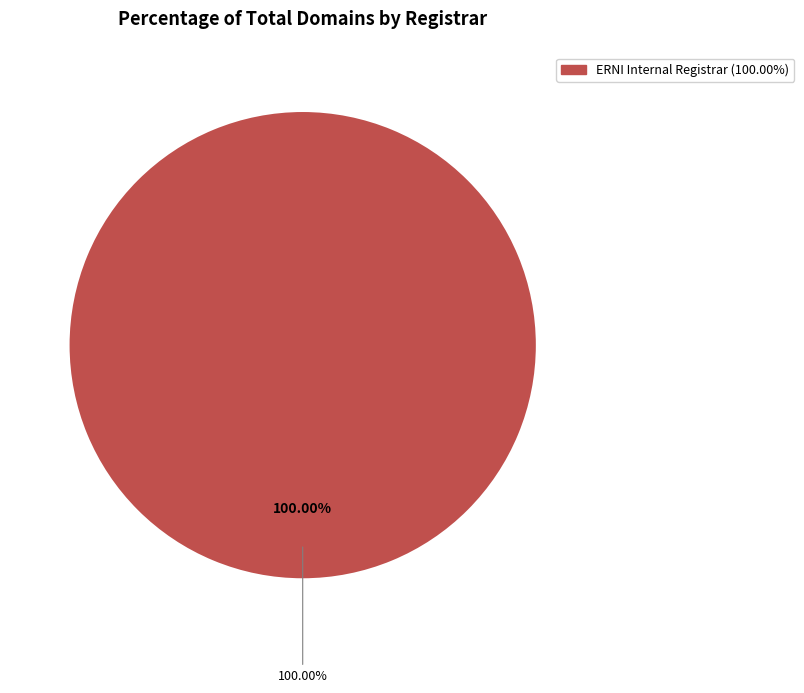

True or false: ICANN Monitoring Registrar accounts for 1% of the total.

False